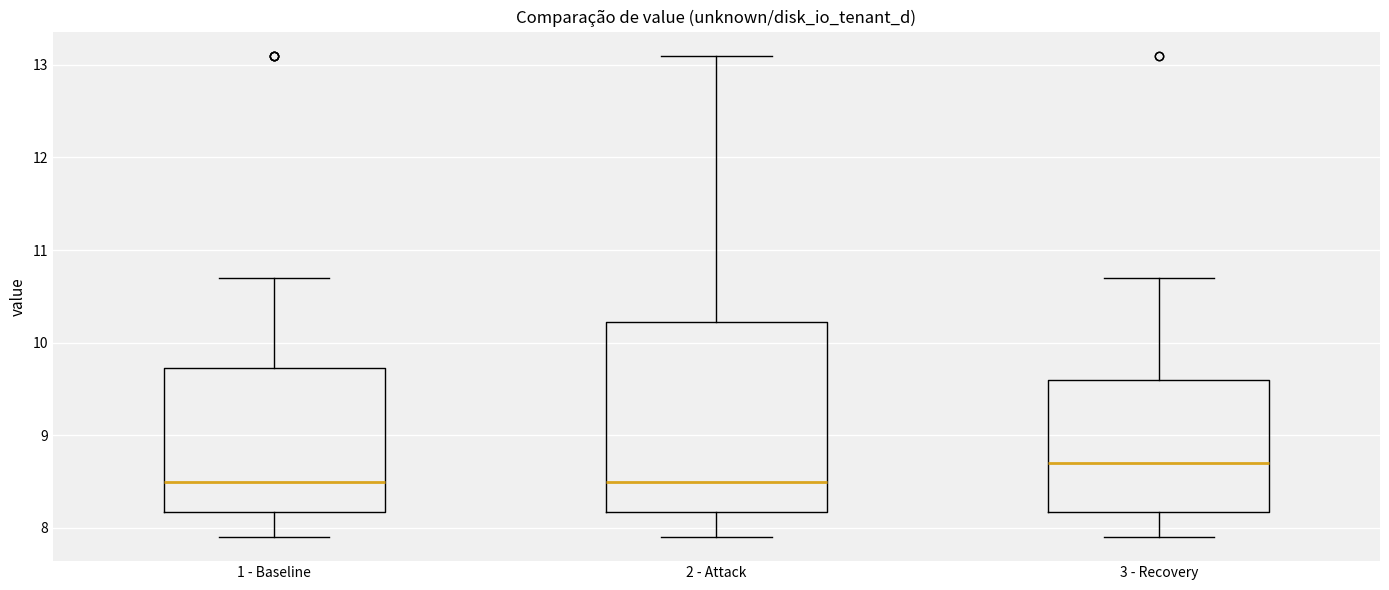

Reading left to right, transcribe this box plot: for each box, give where its median line is, the range the box spans, and where its two whiskers end, as read against the y-axis. The values are not printed on the chart, so give them approximately, as read against the axis.

1 - Baseline: median 8.5, box 8.2 to 9.7, whiskers 7.9 to 10.7
2 - Attack: median 8.5, box 8.2 to 10.2, whiskers 7.9 to 13.1
3 - Recovery: median 8.7, box 8.2 to 9.6, whiskers 7.9 to 10.7